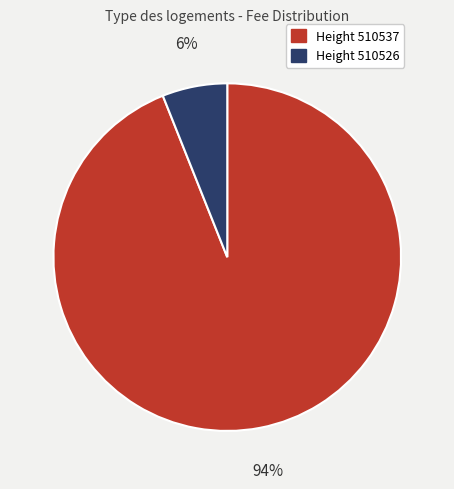

Count the number of slices in the pie.

2